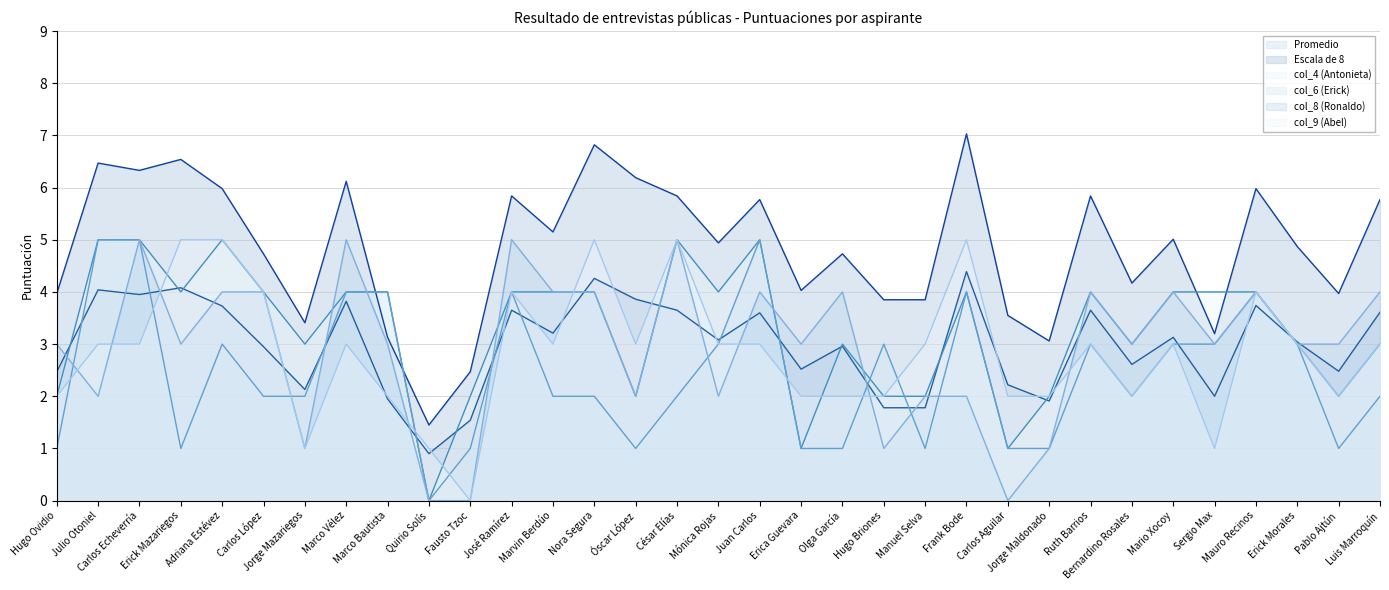

Reading left to right, list all the values displayed in this chart.

Promedio: Hugo Ovidio=2.5	Julio Otoniel=4.0	Carlos Echeverría=4.0	Erick Mazariegos=4.1	Adriana Estévez=3.7	Carlos López=3.0	Jorge Mazariegos=2.1	Marco Vélez=3.8	Marco Bautista=1.9	Quirio Solís=0.9	Fausto Tzoc=1.5	José Ramírez=3.6	Marvin Berdúo=3.2	Nora Segura=4.3	Óscar López=3.9	César Elías=3.6	Mónica Rojas=3.1	Juan Carlos=3.6	Erica Guevara=2.5	Olga García=3.0	Hugo Briones=1.8	Manuel Selva=1.8	Frank Bode=4.4	Carlos Aguilar=2.2	Jorge Maldonado=1.9	Ruth Barrios=3.6	Bernardino Rosales=2.6	Mario Xocoy=3.1	Sergio Max=2.0	Mauro Recinos=3.7	Erick Morales=3.0	Pablo Ajtún=2.5	Luis Marroquín=3.6
Escala de 8: Hugo Ovidio=4.0	Julio Otoniel=6.5	Carlos Echeverría=6.3	Erick Mazariegos=6.5	Adriana Estévez=6.0	Carlos López=4.7	Jorge Mazariegos=3.4	Marco Vélez=6.1	Marco Bautista=3.1	Quirio Solís=1.4	Fausto Tzoc=2.5	José Ramírez=5.8	Marvin Berdúo=5.2	Nora Segura=6.8	Óscar López=6.2	César Elías=5.8	Mónica Rojas=4.9	Juan Carlos=5.8	Erica Guevara=4.0	Olga García=4.7	Hugo Briones=3.9	Manuel Selva=3.9	Frank Bode=7.0	Carlos Aguilar=3.5	Jorge Maldonado=3.1	Ruth Barrios=5.8	Bernardino Rosales=4.2	Mario Xocoy=5.0	Sergio Max=3.2	Mauro Recinos=6.0	Erick Morales=4.9	Pablo Ajtún=4.0	Luis Marroquín=5.8
col_4 (Antonieta): Hugo Ovidio=2.0	Julio Otoniel=5.0	Carlos Echeverría=5.0	Erick Mazariegos=4.0	Adriana Estévez=5.0	Carlos López=4.0	Jorge Mazariegos=3.0	Marco Vélez=4.0	Marco Bautista=4.0	Quirio Solís=0.0	Fausto Tzoc=2.0	José Ramírez=4.0	Marvin Berdúo=4.0	Nora Segura=4.0	Óscar López=2.0	César Elías=5.0	Mónica Rojas=4.0	Juan Carlos=5.0	Erica Guevara=1.0	Olga García=3.0	Hugo Briones=2.0	Manuel Selva=2.0	Frank Bode=4.0	Carlos Aguilar=1.0	Jorge Maldonado=2.0	Ruth Barrios=4.0	Bernardino Rosales=3.0	Mario Xocoy=4.0	Sergio Max=4.0	Mauro Recinos=4.0	Erick Morales=3.0	Pablo Ajtún=2.0	Luis Marroquín=3.0
col_6 (Erick): Hugo Ovidio=1.0	Julio Otoniel=5.0	Carlos Echeverría=5.0	Erick Mazariegos=1.0	Adriana Estévez=3.0	Carlos López=2.0	Jorge Mazariegos=2.0	Marco Vélez=4.0	Marco Bautista=4.0	Quirio Solís=0.0	Fausto Tzoc=1.0	José Ramírez=4.0	Marvin Berdúo=2.0	Nora Segura=2.0	Óscar López=1.0	César Elías=2.0	Mónica Rojas=3.0	Juan Carlos=5.0	Erica Guevara=1.0	Olga García=1.0	Hugo Briones=3.0	Manuel Selva=1.0	Frank Bode=4.0	Carlos Aguilar=1.0	Jorge Maldonado=1.0	Ruth Barrios=3.0	Bernardino Rosales=2.0	Mario Xocoy=3.0	Sergio Max=3.0	Mauro Recinos=4.0	Erick Morales=3.0	Pablo Ajtún=1.0	Luis Marroquín=2.0
col_8 (Ronaldo): Hugo Ovidio=3.0	Julio Otoniel=2.0	Carlos Echeverría=5.0	Erick Mazariegos=3.0	Adriana Estévez=4.0	Carlos López=4.0	Jorge Mazariegos=1.0	Marco Vélez=5.0	Marco Bautista=3.0	Quirio Solís=0.0	Fausto Tzoc=0.0	José Ramírez=5.0	Marvin Berdúo=4.0	Nora Segura=4.0	Óscar López=2.0	César Elías=5.0	Mónica Rojas=2.0	Juan Carlos=4.0	Erica Guevara=3.0	Olga García=4.0	Hugo Briones=1.0	Manuel Selva=2.0	Frank Bode=2.0	Carlos Aguilar=0.0	Jorge Maldonado=1.0	Ruth Barrios=4.0	Bernardino Rosales=3.0	Mario Xocoy=4.0	Sergio Max=3.0	Mauro Recinos=4.0	Erick Morales=3.0	Pablo Ajtún=3.0	Luis Marroquín=4.0
col_9 (Abel): Hugo Ovidio=2.0	Julio Otoniel=3.0	Carlos Echeverría=3.0	Erick Mazariegos=5.0	Adriana Estévez=5.0	Carlos López=4.0	Jorge Mazariegos=1.0	Marco Vélez=3.0	Marco Bautista=2.0	Quirio Solís=1.0	Fausto Tzoc=0.0	José Ramírez=4.0	Marvin Berdúo=3.0	Nora Segura=5.0	Óscar López=3.0	César Elías=5.0	Mónica Rojas=3.0	Juan Carlos=3.0	Erica Guevara=2.0	Olga García=2.0	Hugo Briones=2.0	Manuel Selva=3.0	Frank Bode=5.0	Carlos Aguilar=2.0	Jorge Maldonado=2.0	Ruth Barrios=3.0	Bernardino Rosales=2.0	Mario Xocoy=3.0	Sergio Max=1.0	Mauro Recinos=4.0	Erick Morales=3.0	Pablo Ajtún=2.0	Luis Marroquín=3.0